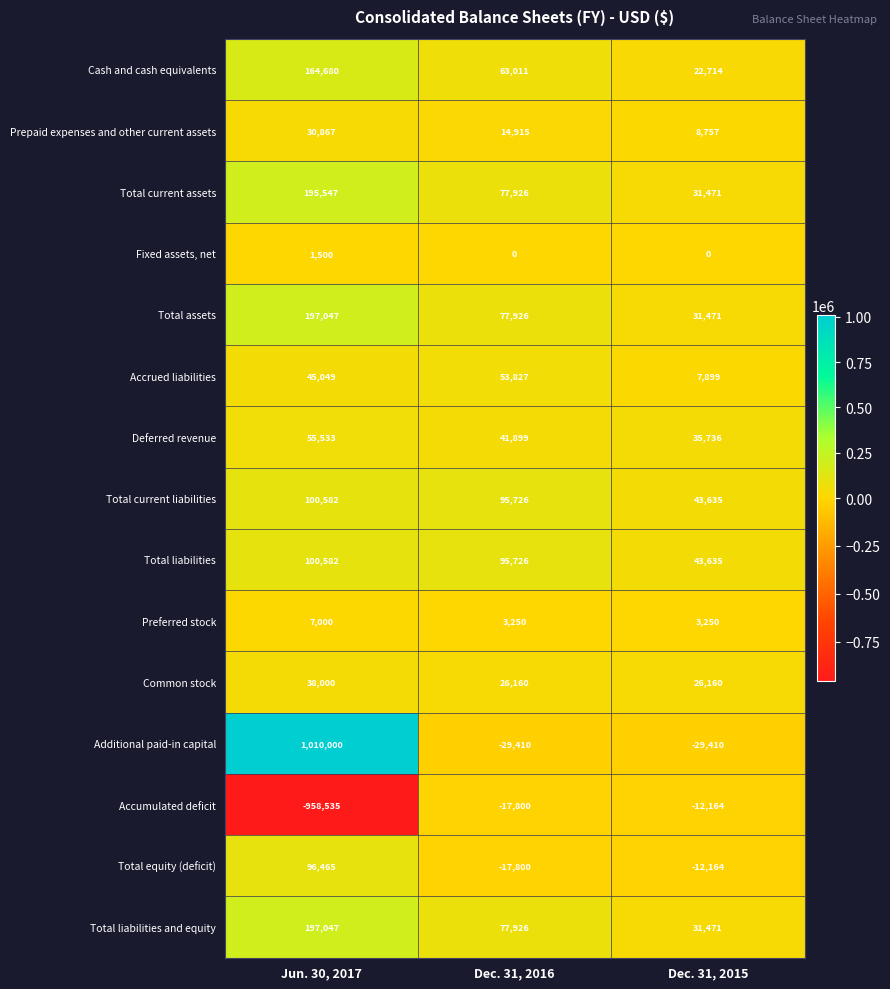

At how many categories does at least one series exceed 572730?

1